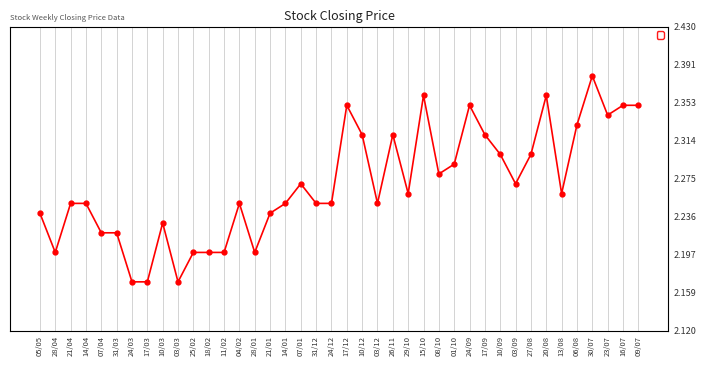

Reading left to right, what are all the values shown in this chart?

05/05=2.2	28/04=2.2	21/04=2.2	14/04=2.2	07/04=2.2	31/03=2.2	24/03=2.2	17/03=2.2	10/03=2.2	03/03=2.2	25/02=2.2	18/02=2.2	11/02=2.2	04/02=2.2	28/01=2.2	21/01=2.2	14/01=2.2	07/01=2.3	31/12=2.2	24/12=2.2	17/12=2.4	10/12=2.3	03/12=2.2	26/11=2.3	29/10=2.3	15/10=2.4	08/10=2.3	01/10=2.3	24/09=2.4	17/09=2.3	10/09=2.3	03/09=2.3	27/08=2.3	20/08=2.4	13/08=2.3	06/08=2.3	30/07=2.4	23/07=2.3	16/07=2.4	09/07=2.4